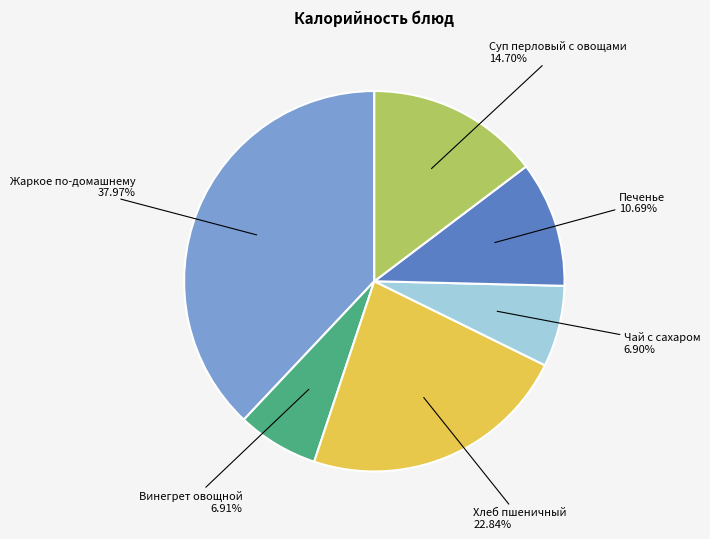

Does any single category account for the majority?

No